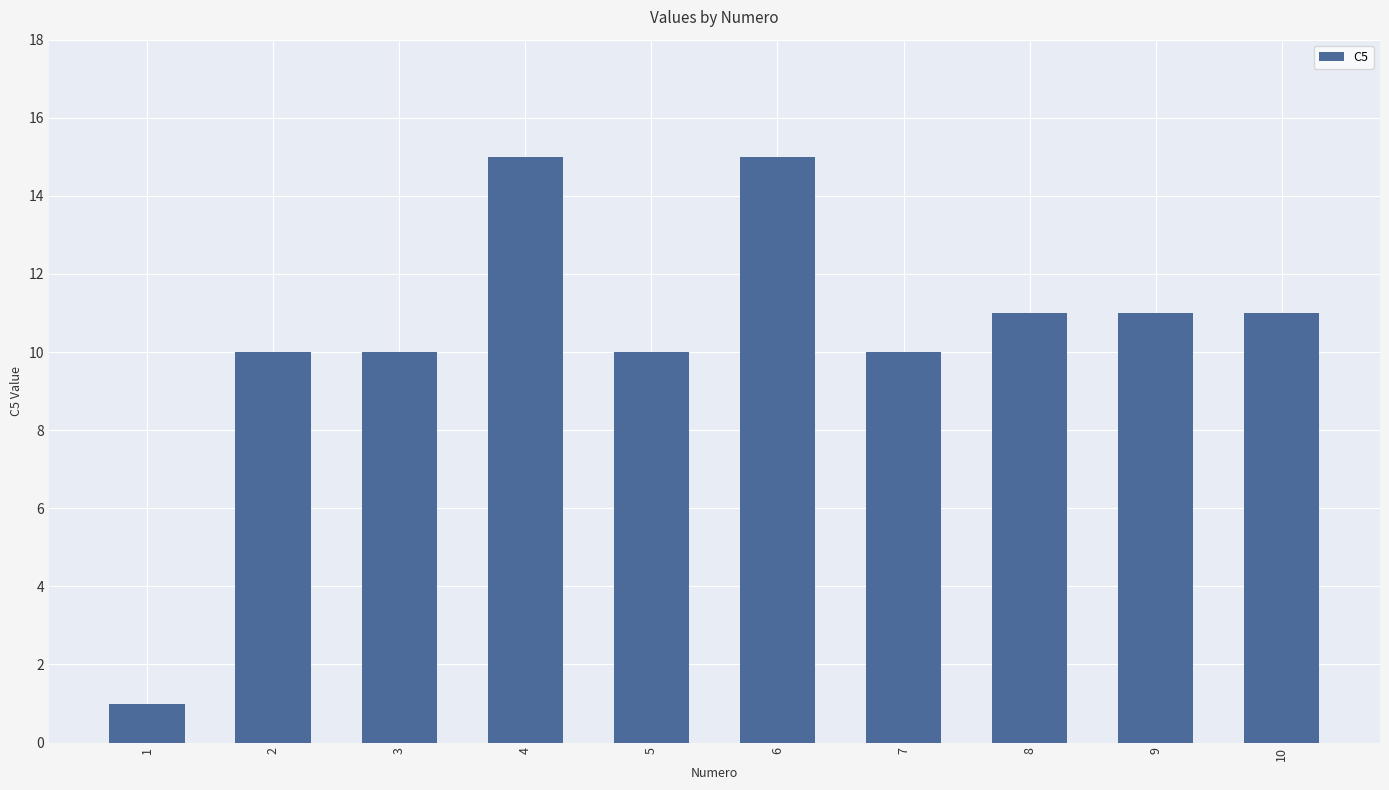

Which category has the lowest value across all series?

1